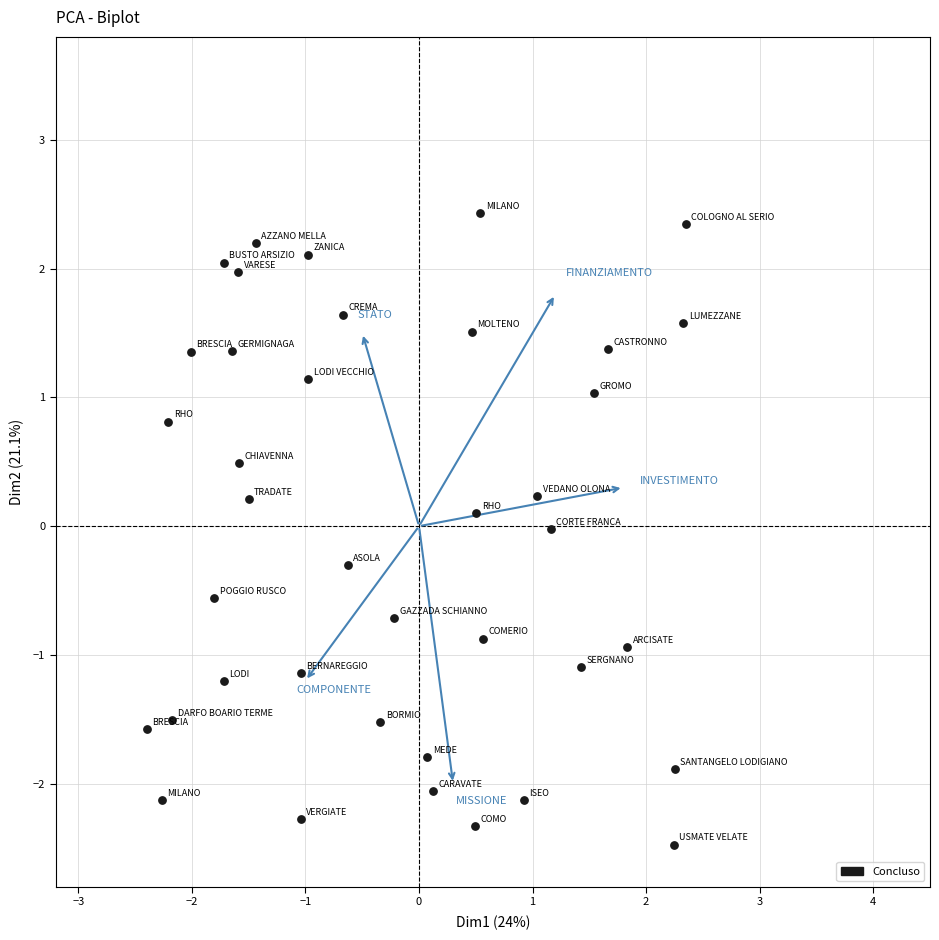

What is the range of X values (max minus min)?

4.7